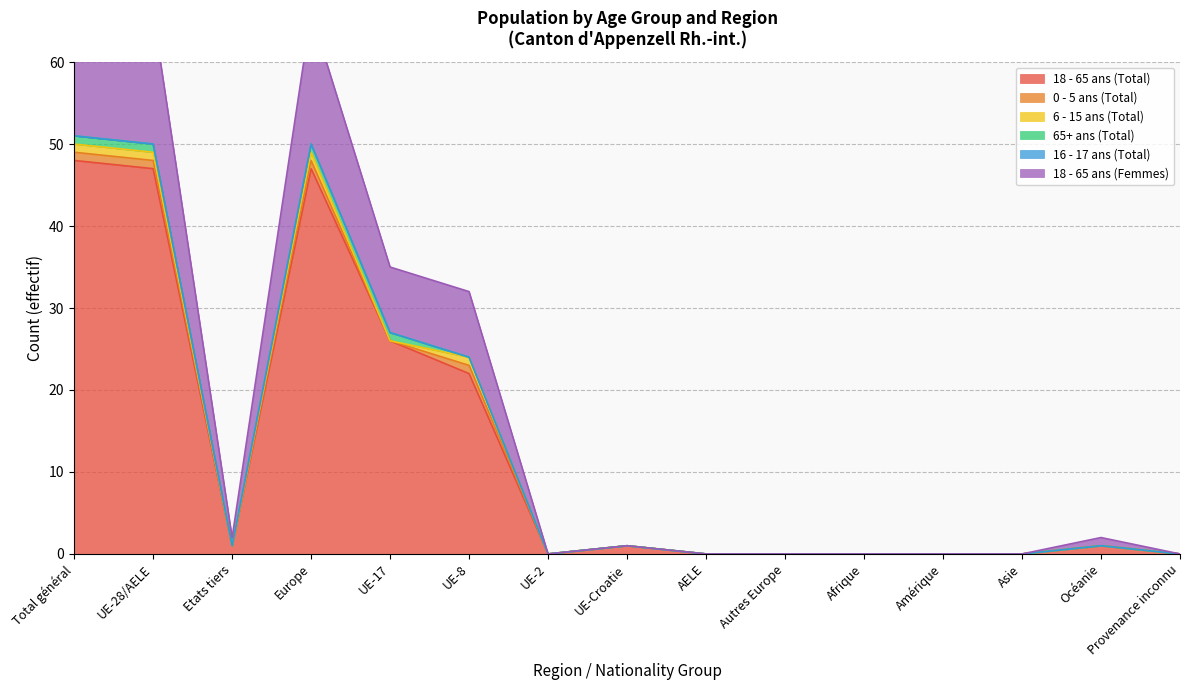

Reading left to right, what are all the values shown in this chart?

18 - 65 ans (Total): 48	47	1	47	26	22	0	1	0	0	0	0	0	1	0
0 - 5 ans (Total): 1	1	0	1	0	1	0	0	0	0	0	0	0	0	0
6 - 15 ans (Total): 1	1	0	1	0	1	0	0	0	0	0	0	0	0	0
65+ ans (Total): 1	1	0	1	1	0	0	0	0	0	0	0	0	0	0
16 - 17 ans (Total): 0	0	0	0	0	0	0	0	0	0	0	0	0	0	0
18 - 65 ans (Femmes): 17	16	1	16	8	8	0	0	0	0	0	0	0	1	0